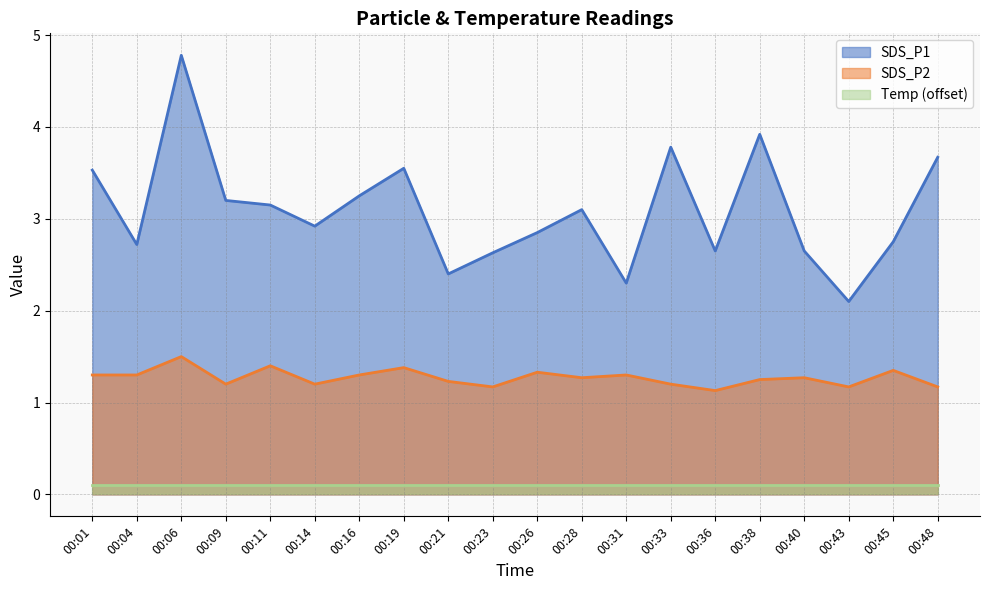

Is it true that SDS_P1 equals 3.9 at 00:38?

True